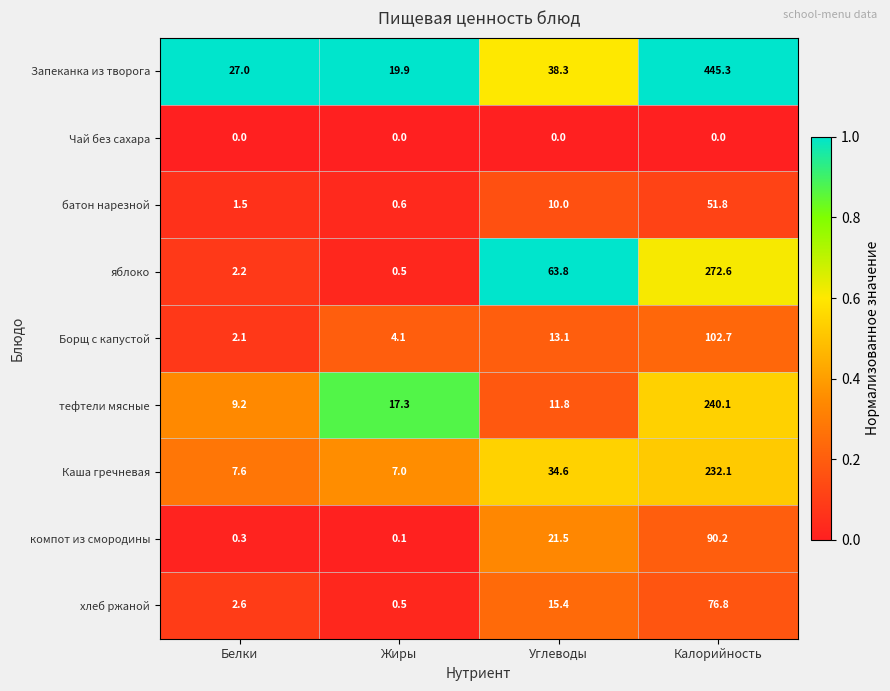

Which series has the largest total across all categories?

Запеканка из творога